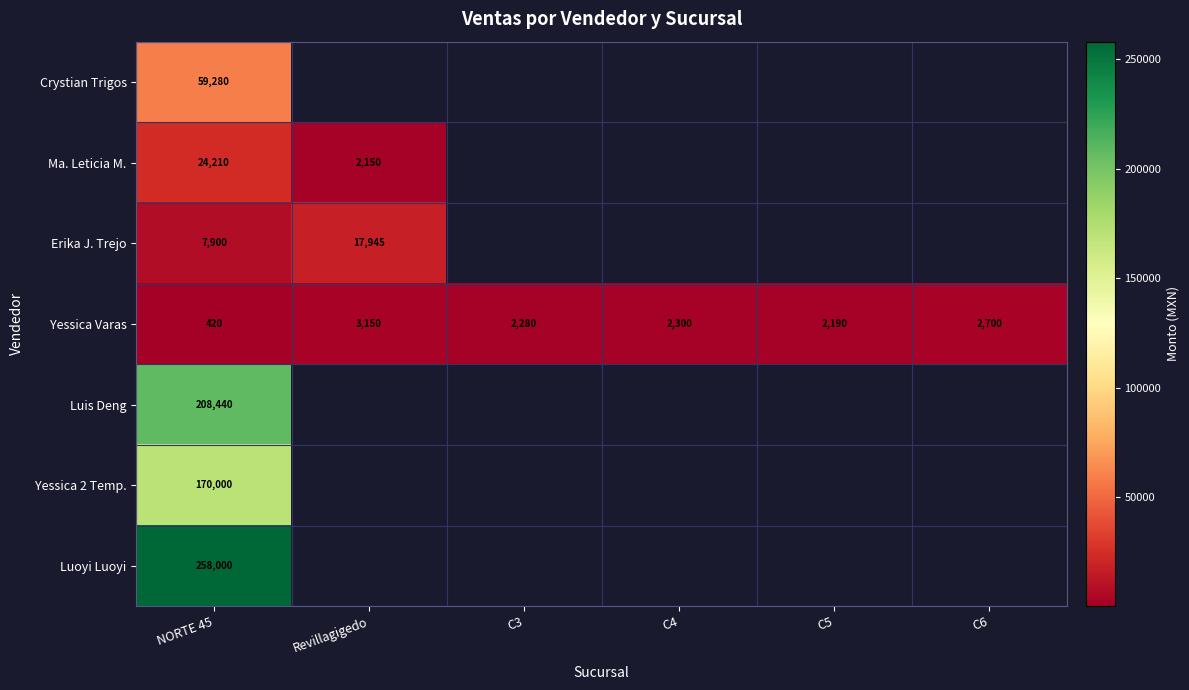

The value of Ma. Leticia M. at Revillagigedo is 3717. True or false?

False